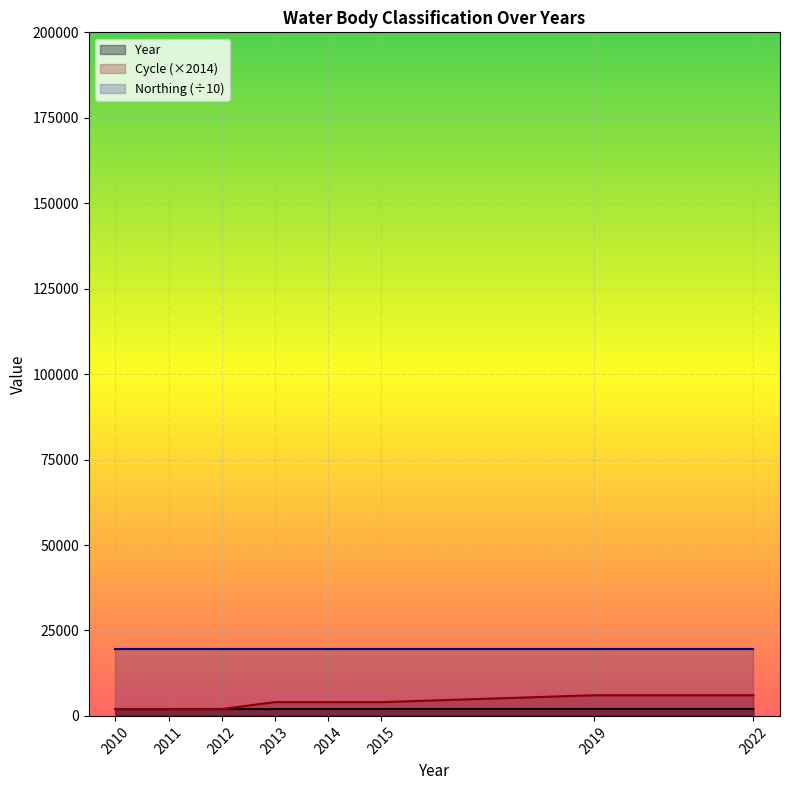

What is the lowest value of the Northing (÷10) series?

19635.9